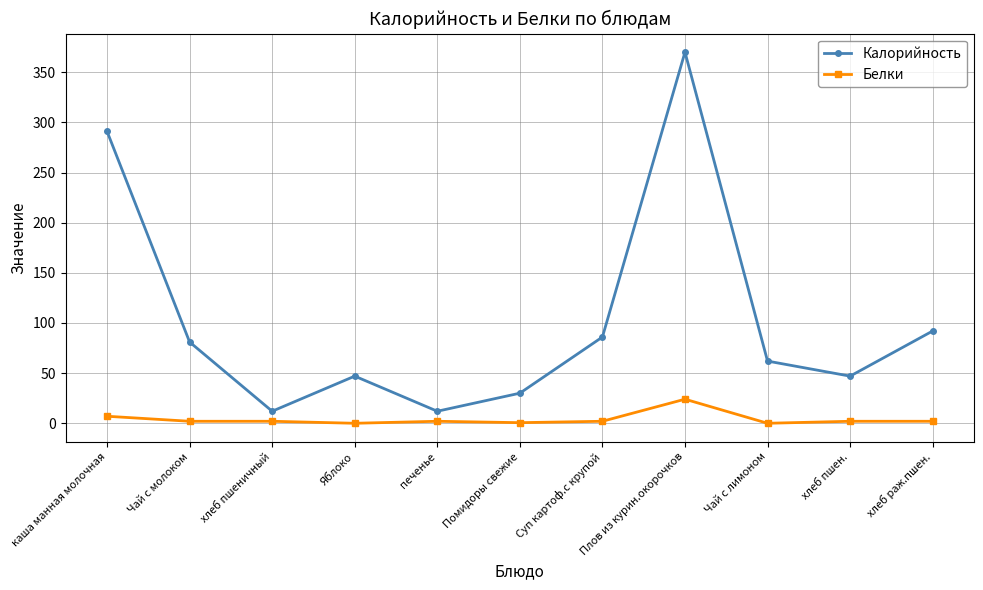

What position from the right is Яблоко?

8